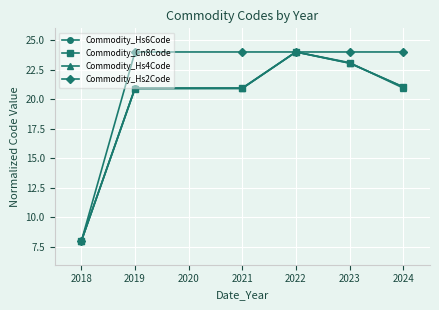

What are all the series names shown in the legend?

Commodity_Hs6Code, Commodity_Cn8Code, Commodity_Hs4Code, Commodity_Hs2Code